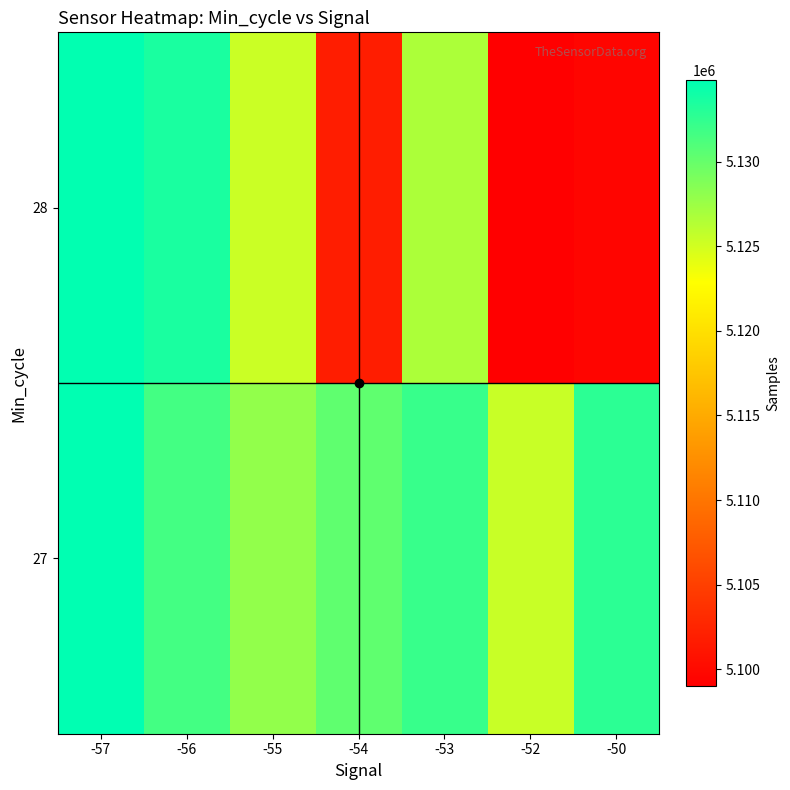

At which category is the sum across all series the highest?

-57